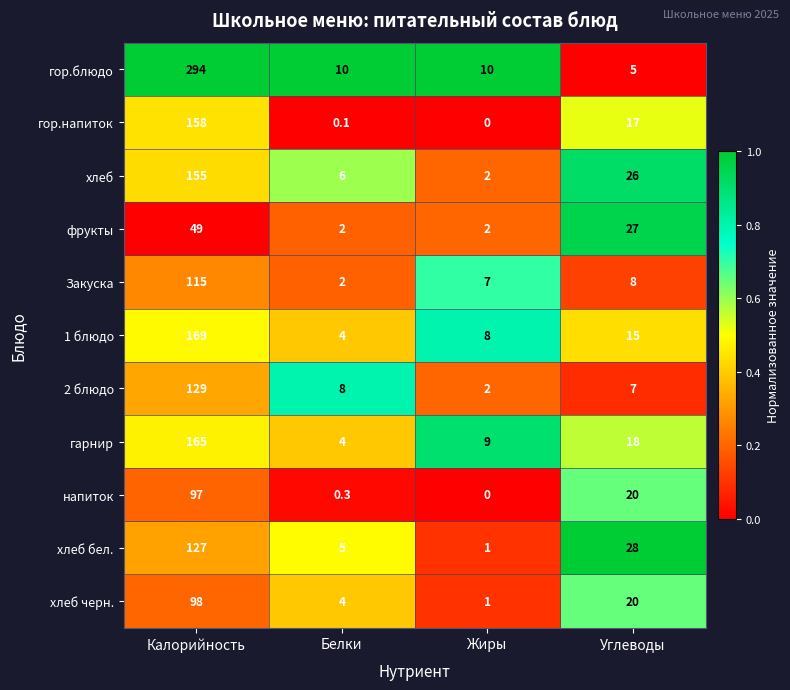

What is the difference between the напиток values at Белки and Углеводы?

19.7